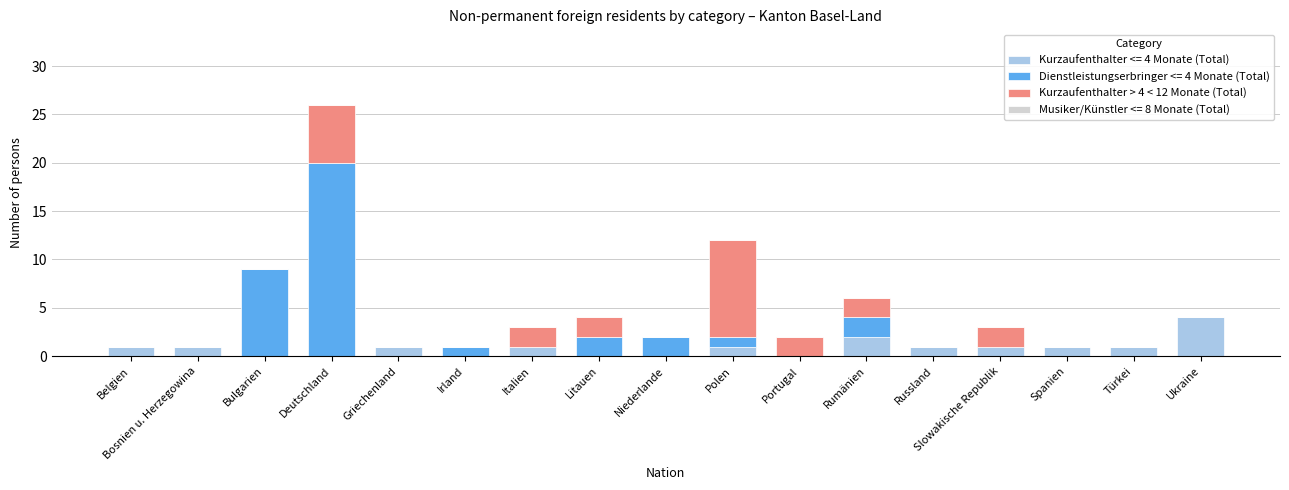

Which category has the highest value in the Kurzaufenthalter <= 4 Monate (Total) series?

Ukraine